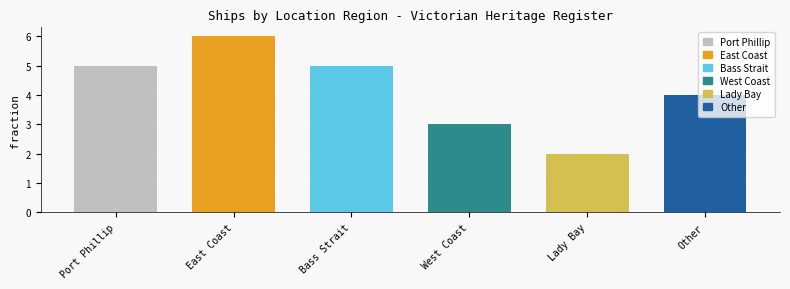

What is the change in value from Bass Strait to Lady Bay?

-3